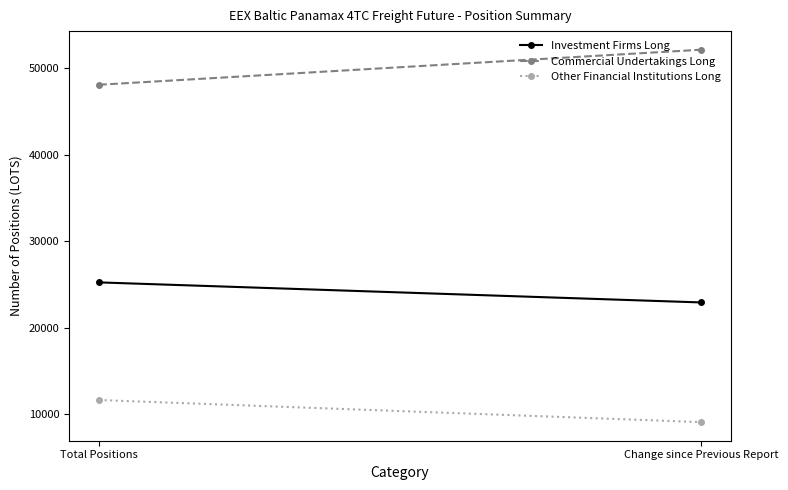

What is the difference between the maximum and minimum values in the Investment Firms Long series?

2316.2